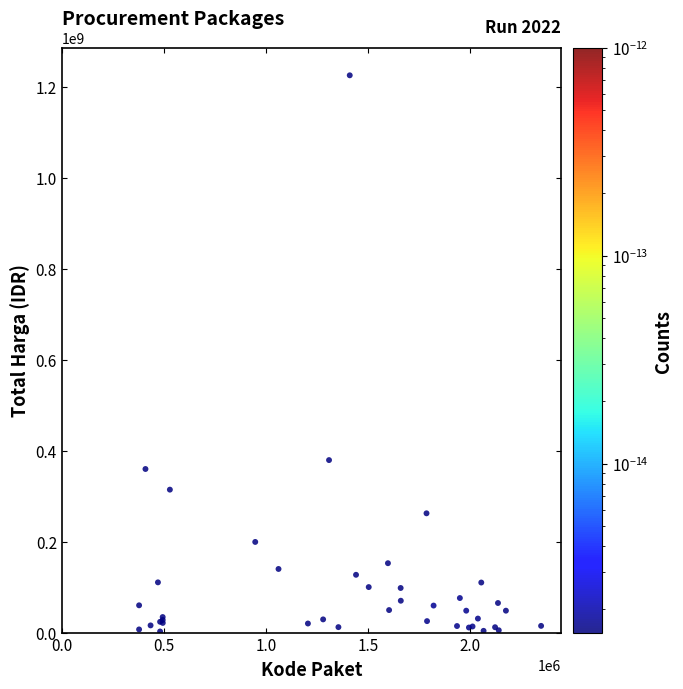

What Y value in the scatter plot is closest to 613538875?

379075000